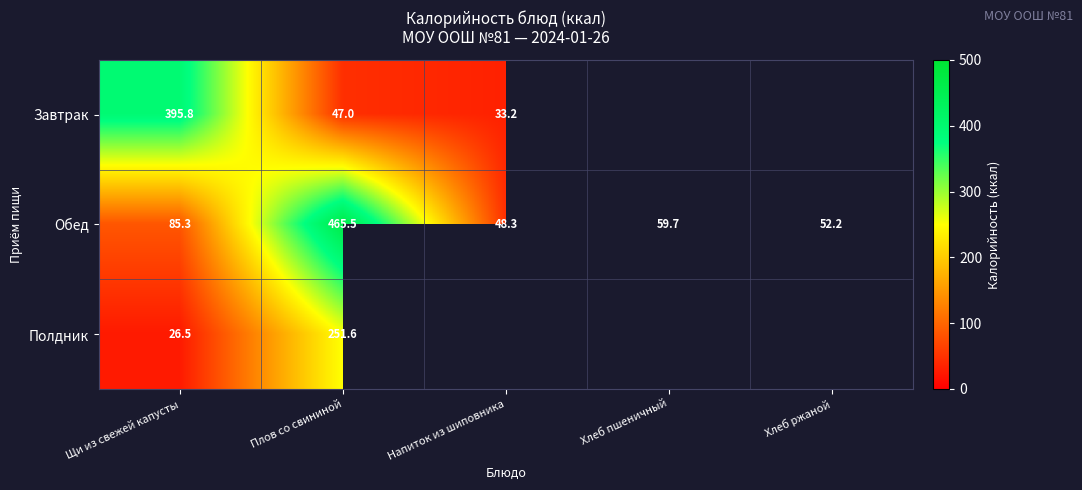

Which has a higher value, Напиток из шиповника or Щи из свежей капусты?

Щи из свежей капусты